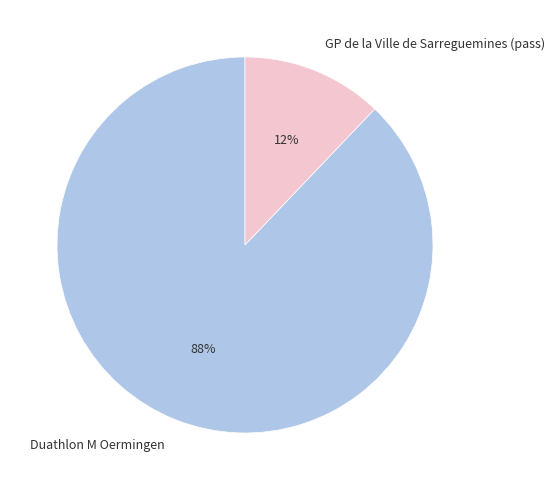

What percentage is the GP de la Ville de Sarreguemines (pass) slice, to the nearest percent?

12%